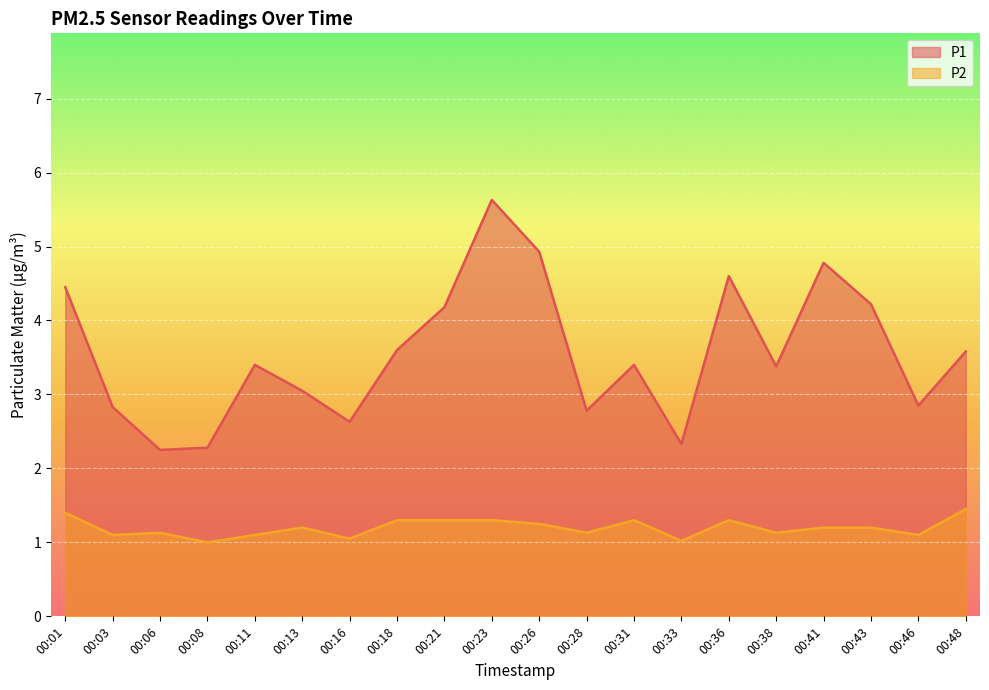

Reading left to right, extract all data points from this chart.

P1: 00:01=4.5	00:03=2.8	00:06=2.2	00:08=2.3	00:11=3.4	00:13=3.0	00:16=2.6	00:18=3.6	00:21=4.2	00:23=5.6	00:26=4.9	00:28=2.8	00:31=3.4	00:33=2.3	00:36=4.6	00:38=3.4	00:41=4.8	00:43=4.2	00:46=2.9	00:48=3.6
P2: 00:01=1.4	00:03=1.1	00:06=1.1	00:08=1.0	00:11=1.1	00:13=1.2	00:16=1.1	00:18=1.3	00:21=1.3	00:23=1.3	00:26=1.2	00:28=1.1	00:31=1.3	00:33=1.0	00:36=1.3	00:38=1.1	00:41=1.2	00:43=1.2	00:46=1.1	00:48=1.4